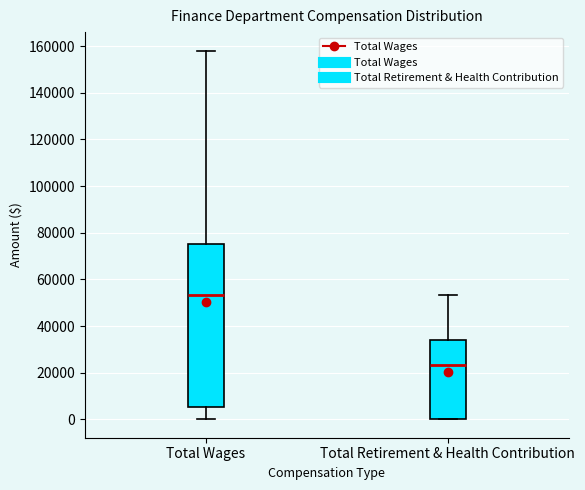

Which box has the lowest median line?

Total Retirement & Health Contribution